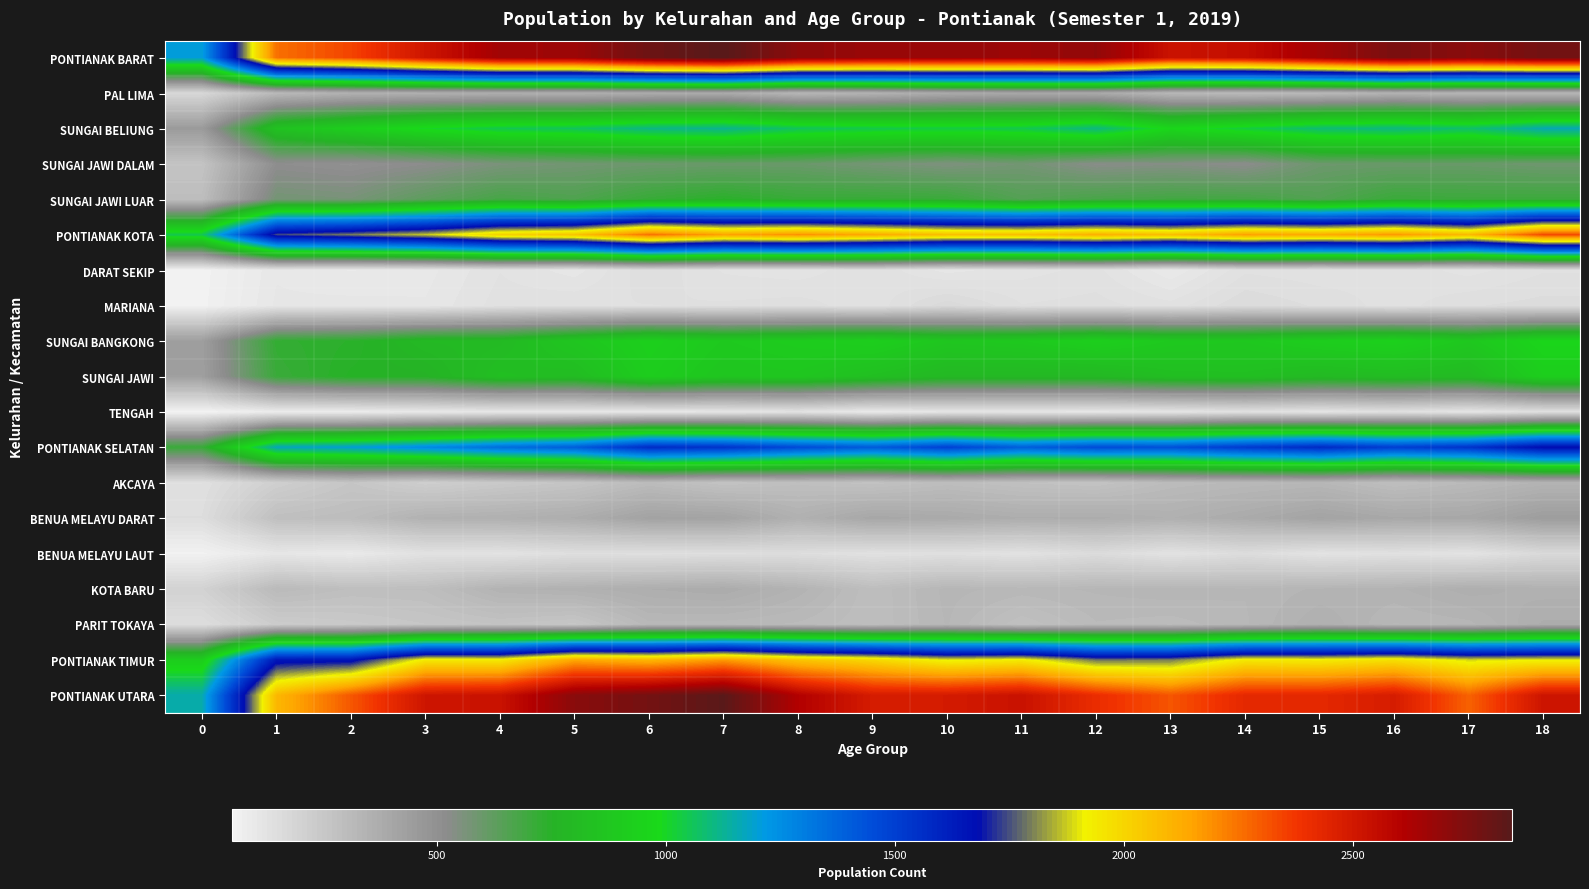

Reading left to right, list all the values displayed in this chart.

PONTIANAK BARAT: 0=1203	1=2257	2=2345	3=2513	4=2657	5=2668	6=2794	7=2849	8=2705	9=2679	10=2682	11=2671	12=2697	13=2526	14=2549	15=2656	16=2761	17=2716	18=2778
PAL LIMA: 0=179	1=315	2=352	3=360	4=364	5=360	6=375	7=381	8=326	9=344	10=382	11=394	12=385	13=323	14=308	15=315	16=344	17=331	18=325
SUNGAI BELIUNG: 0=455	1=850	2=926	3=1001	4=1048	5=1063	6=1108	7=1121	8=1062	9=1044	10=1035	11=1046	12=1104	13=971	14=1030	15=1090	16=1104	17=1077	18=1159
SUNGAI JAWI DALAM: 0=271	1=513	2=498	3=521	4=563	5=581	6=595	7=602	8=601	9=574	10=554	11=579	12=530	13=541	14=522	15=595	16=602	17=604	18=590
SUNGAI JAWI LUAR: 0=298	1=579	2=569	3=631	4=682	5=664	6=716	7=745	8=716	9=717	10=711	11=652	12=678	13=691	14=689	15=656	16=711	17=704	18=704
PONTIANAK KOTA: 0=1050	1=1743	2=1798	3=1873	4=2013	5=2057	6=2256	7=2153	8=2190	9=2136	10=2075	11=2070	12=2119	13=2076	14=2158	15=2133	16=2176	17=2088	18=2335
DARAT SEKIP: 0=59	1=107	2=97	3=104	4=130	5=114	6=151	7=129	8=124	9=140	10=115	11=126	12=134	13=99	14=139	15=134	16=138	17=126	18=140
MARIANA: 0=61	1=111	2=113	3=110	4=136	5=141	6=141	7=143	8=147	9=133	10=171	11=142	12=146	13=135	14=163	15=150	16=136	17=151	18=157
SUNGAI BANGKONG: 0=440	1=726	2=743	3=797	4=803	5=874	6=936	7=893	8=912	9=930	10=878	11=893	12=933	13=892	14=885	15=923	16=942	17=885	18=966
SUNGAI JAWI: 0=436	1=710	2=756	3=759	4=833	5=817	6=919	7=872	8=879	9=835	10=794	11=793	12=793	13=830	14=834	15=804	16=820	17=807	18=926
TENGAH: 0=54	1=89	2=89	3=103	4=111	5=111	6=109	7=116	8=128	9=98	10=117	11=116	12=113	13=120	14=137	15=122	16=140	17=119	18=146
PONTIANAK SELATAN: 0=711	1=1168	2=1200	3=1265	4=1350	5=1399	6=1565	7=1541	8=1457	9=1406	10=1490	11=1395	12=1454	13=1442	14=1515	15=1572	16=1499	17=1541	18=1685
AKCAYA: 0=141	1=218	2=262	3=221	4=245	5=264	6=306	7=273	8=290	9=277	10=299	11=282	12=273	13=308	14=319	15=327	16=293	17=315	18=341
BENUA MELAYU DARAT: 0=153	1=291	2=303	3=352	4=358	5=373	6=420	7=416	8=356	9=400	10=388	11=372	12=375	13=359	14=385	15=417	16=395	17=399	18=446
BENUA MELAYU LAUT: 0=61	1=112	2=96	3=135	4=129	5=149	6=145	7=151	8=152	9=137	10=144	11=133	12=162	13=130	14=158	15=128	16=139	17=127	18=171
KOTA BARU: 0=205	1=314	2=293	3=296	4=346	5=355	6=371	7=380	8=345	9=296	10=331	11=323	12=329	13=335	14=328	15=340	16=346	17=366	18=354
PARIT TOKAYA: 0=151	1=233	2=246	3=261	4=272	5=258	6=323	7=321	8=314	9=296	10=328	11=285	12=315	13=310	14=325	15=360	16=326	17=334	18=373
PONTIANAK TIMUR: 0=916	1=1641	2=1648	3=1940	4=1937	5=2135	6=2095	7=2165	8=2050	9=1991	10=1900	11=1931	12=1784	13=1792	14=1941	15=1930	16=1967	17=1887	18=1908
PONTIANAK UTARA: 0=1156	1=2093	2=2307	3=2512	4=2528	5=2718	6=2774	7=2842	8=2611	9=2484	10=2489	11=2529	12=2406	13=2310	14=2426	15=2428	16=2481	17=2283	18=2517